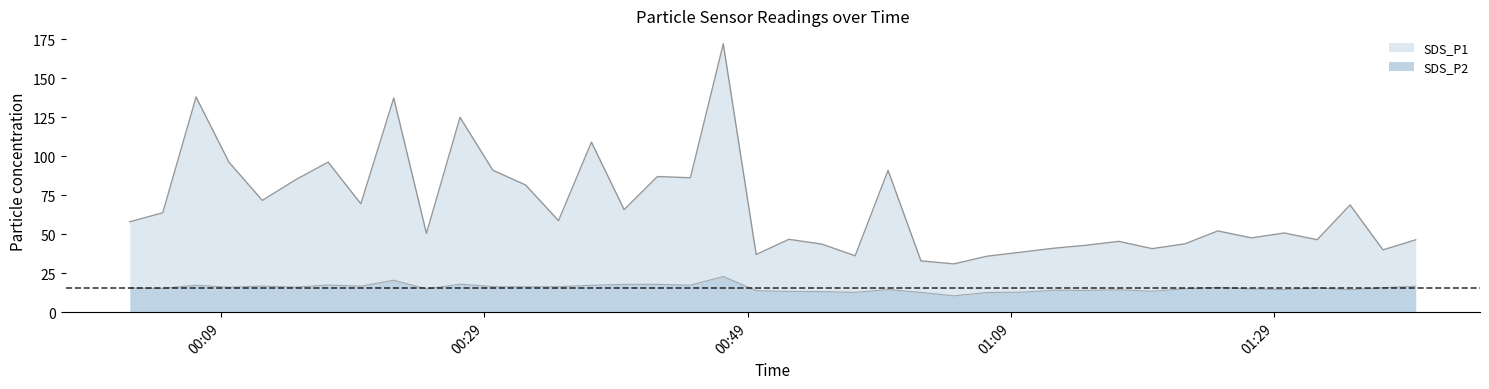

How many series are shown in this chart?

2